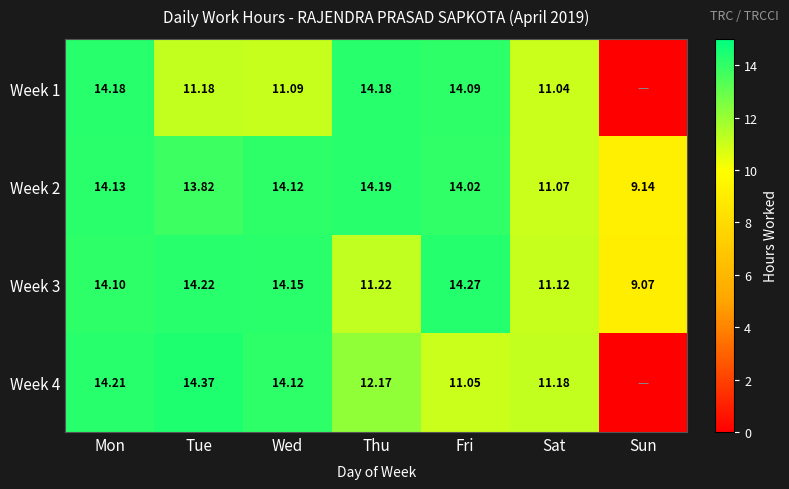

Is it true that Week 2 equals 22.6 at Thu?

False